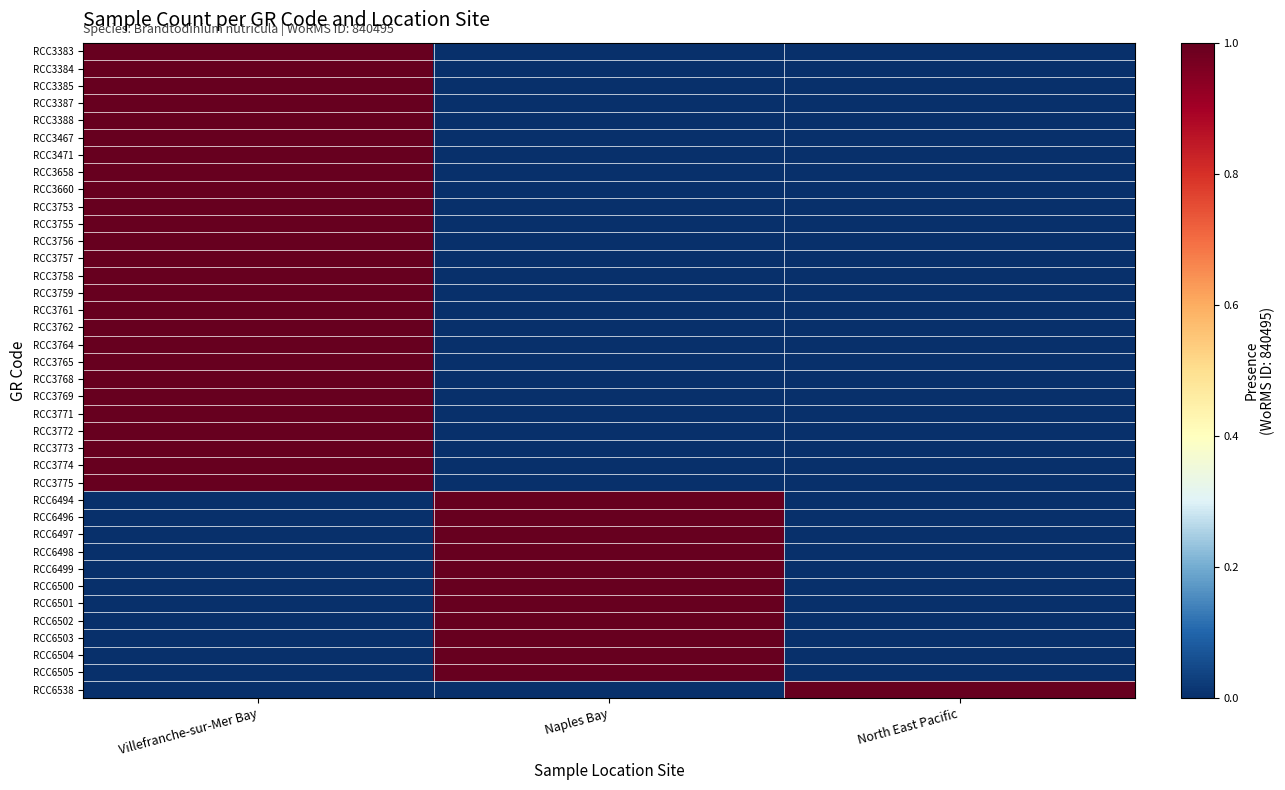

Reading left to right, what are all the values shown in this chart?

RCC3383: Villefranche-sur-Mer Bay=1	Naples Bay=0	North East Pacific=0
RCC3384: Villefranche-sur-Mer Bay=1	Naples Bay=0	North East Pacific=0
RCC3385: Villefranche-sur-Mer Bay=1	Naples Bay=0	North East Pacific=0
RCC3387: Villefranche-sur-Mer Bay=1	Naples Bay=0	North East Pacific=0
RCC3388: Villefranche-sur-Mer Bay=1	Naples Bay=0	North East Pacific=0
RCC3467: Villefranche-sur-Mer Bay=1	Naples Bay=0	North East Pacific=0
RCC3471: Villefranche-sur-Mer Bay=1	Naples Bay=0	North East Pacific=0
RCC3658: Villefranche-sur-Mer Bay=1	Naples Bay=0	North East Pacific=0
RCC3660: Villefranche-sur-Mer Bay=1	Naples Bay=0	North East Pacific=0
RCC3753: Villefranche-sur-Mer Bay=1	Naples Bay=0	North East Pacific=0
RCC3755: Villefranche-sur-Mer Bay=1	Naples Bay=0	North East Pacific=0
RCC3756: Villefranche-sur-Mer Bay=1	Naples Bay=0	North East Pacific=0
RCC3757: Villefranche-sur-Mer Bay=1	Naples Bay=0	North East Pacific=0
RCC3758: Villefranche-sur-Mer Bay=1	Naples Bay=0	North East Pacific=0
RCC3759: Villefranche-sur-Mer Bay=1	Naples Bay=0	North East Pacific=0
RCC3761: Villefranche-sur-Mer Bay=1	Naples Bay=0	North East Pacific=0
RCC3762: Villefranche-sur-Mer Bay=1	Naples Bay=0	North East Pacific=0
RCC3764: Villefranche-sur-Mer Bay=1	Naples Bay=0	North East Pacific=0
RCC3765: Villefranche-sur-Mer Bay=1	Naples Bay=0	North East Pacific=0
RCC3768: Villefranche-sur-Mer Bay=1	Naples Bay=0	North East Pacific=0
RCC3769: Villefranche-sur-Mer Bay=1	Naples Bay=0	North East Pacific=0
RCC3771: Villefranche-sur-Mer Bay=1	Naples Bay=0	North East Pacific=0
RCC3772: Villefranche-sur-Mer Bay=1	Naples Bay=0	North East Pacific=0
RCC3773: Villefranche-sur-Mer Bay=1	Naples Bay=0	North East Pacific=0
RCC3774: Villefranche-sur-Mer Bay=1	Naples Bay=0	North East Pacific=0
RCC3775: Villefranche-sur-Mer Bay=1	Naples Bay=0	North East Pacific=0
RCC6494: Villefranche-sur-Mer Bay=0	Naples Bay=1	North East Pacific=0
RCC6496: Villefranche-sur-Mer Bay=0	Naples Bay=1	North East Pacific=0
RCC6497: Villefranche-sur-Mer Bay=0	Naples Bay=1	North East Pacific=0
RCC6498: Villefranche-sur-Mer Bay=0	Naples Bay=1	North East Pacific=0
RCC6499: Villefranche-sur-Mer Bay=0	Naples Bay=1	North East Pacific=0
RCC6500: Villefranche-sur-Mer Bay=0	Naples Bay=1	North East Pacific=0
RCC6501: Villefranche-sur-Mer Bay=0	Naples Bay=1	North East Pacific=0
RCC6502: Villefranche-sur-Mer Bay=0	Naples Bay=1	North East Pacific=0
RCC6503: Villefranche-sur-Mer Bay=0	Naples Bay=1	North East Pacific=0
RCC6504: Villefranche-sur-Mer Bay=0	Naples Bay=1	North East Pacific=0
RCC6505: Villefranche-sur-Mer Bay=0	Naples Bay=1	North East Pacific=0
RCC6538: Villefranche-sur-Mer Bay=0	Naples Bay=0	North East Pacific=1